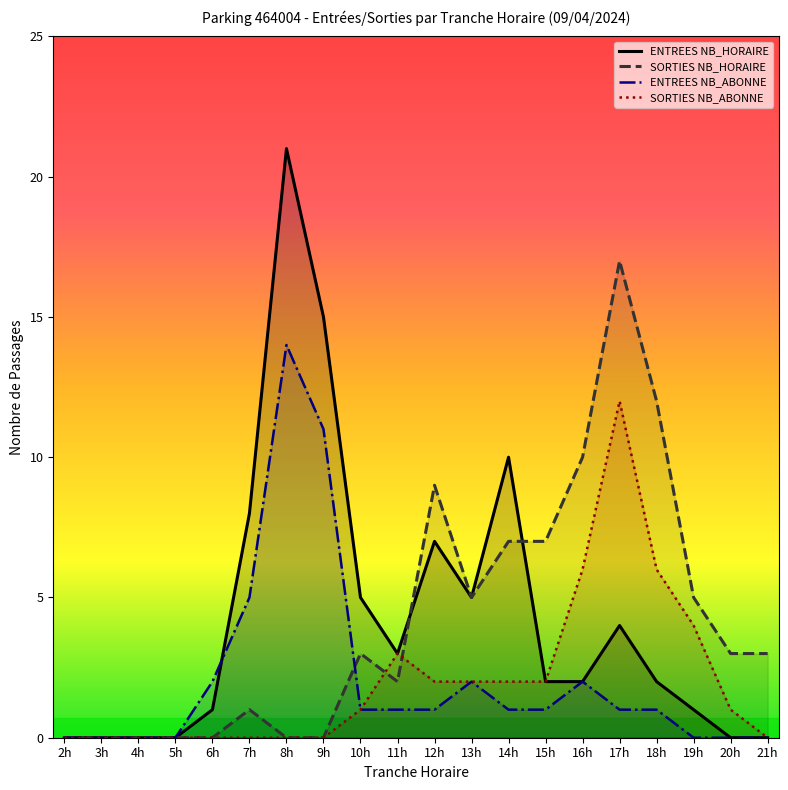

Reading right to left, extract all data points from this chart.

ENTREES NB_HORAIRE: 21h=0	20h=0	19h=1	18h=2	17h=4	16h=2	15h=2	14h=10	13h=5	12h=7	11h=3	10h=5	9h=15	8h=21	7h=8	6h=1	5h=0	4h=0	3h=0	2h=0
SORTIES NB_HORAIRE: 21h=3	20h=3	19h=5	18h=12	17h=17	16h=10	15h=7	14h=7	13h=5	12h=9	11h=2	10h=3	9h=0	8h=0	7h=1	6h=0	5h=0	4h=0	3h=0	2h=0
ENTREES NB_ABONNE: 21h=0	20h=0	19h=0	18h=1	17h=1	16h=2	15h=1	14h=1	13h=2	12h=1	11h=1	10h=1	9h=11	8h=14	7h=5	6h=2	5h=0	4h=0	3h=0	2h=0
SORTIES NB_ABONNE: 21h=0	20h=1	19h=4	18h=6	17h=12	16h=6	15h=2	14h=2	13h=2	12h=2	11h=3	10h=1	9h=0	8h=0	7h=0	6h=0	5h=0	4h=0	3h=0	2h=0